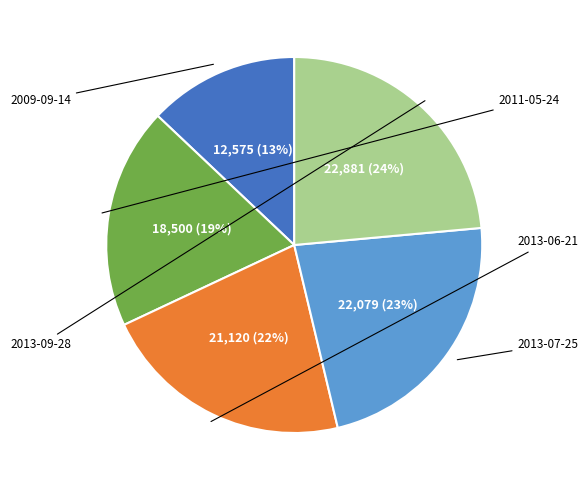

How many segments does this pie chart have?

5